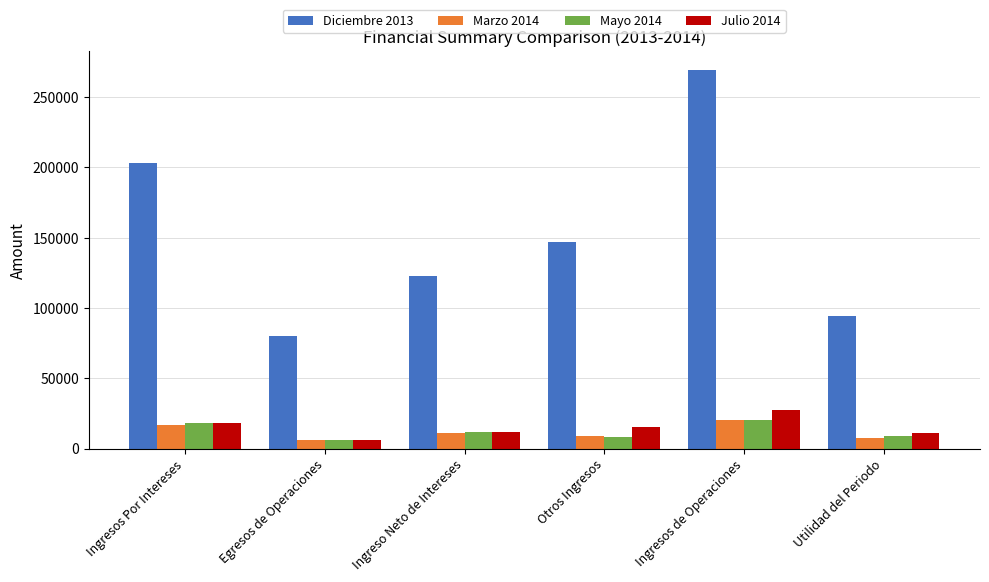

What is the maximum value shown in the chart?

269243.4